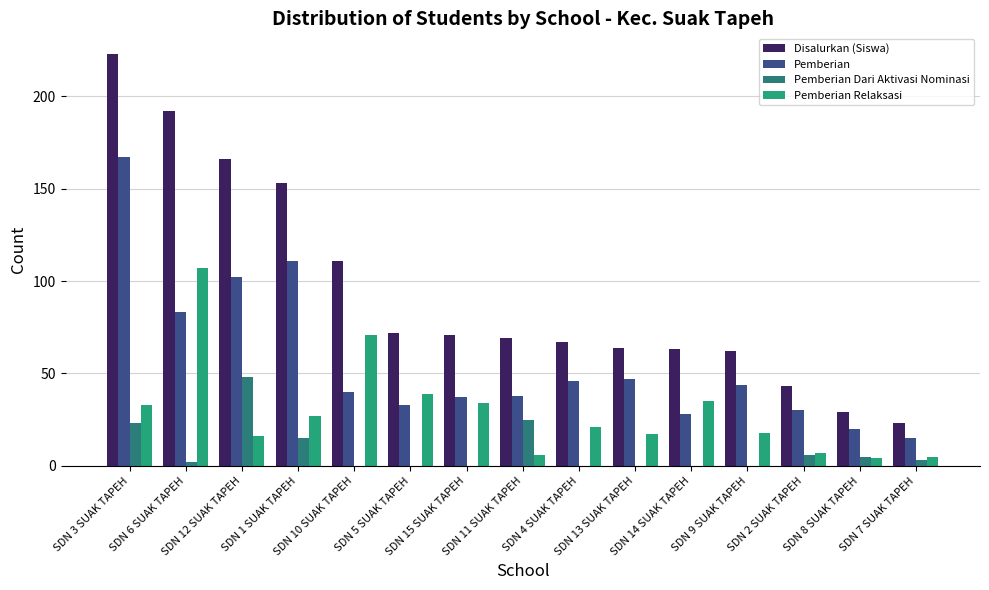

What is the highest value of the Pemberian Relaksasi series?

107